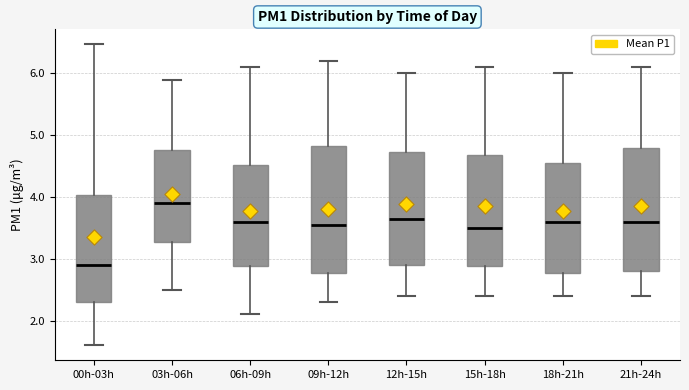

Where does the upper whisker of the box for 09h-12h end on the y-axis? The values are not printed on the chart, so give them approximately, as read against the axis.

6.2